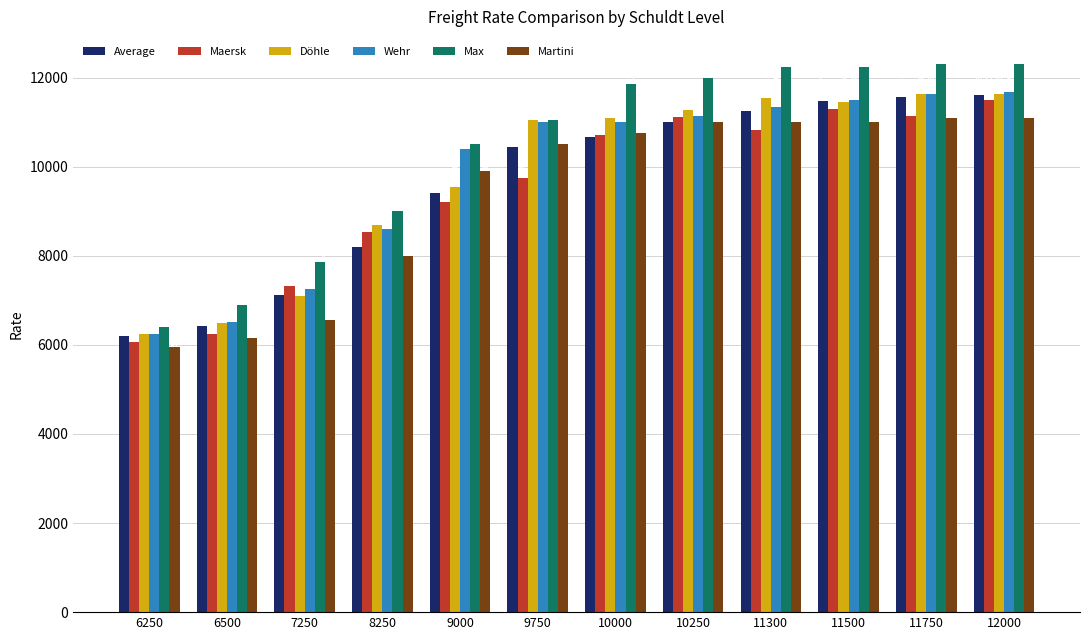

What is the value of the Max bar at the 1st from the left?

6400